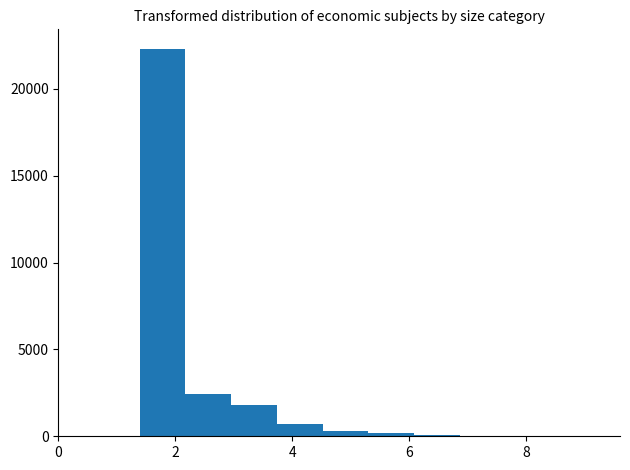

Read against the x-axis, roughly where is the centre of the tallest bar?

1.8